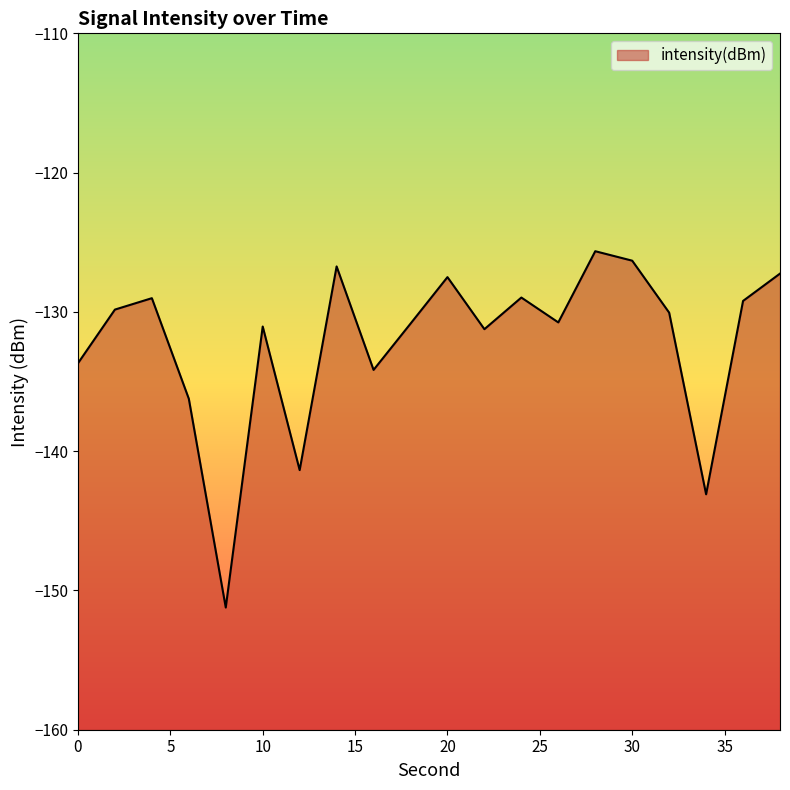

Rank the categories by value from highest to lowest.

28, 30, 14, 38, 20, 24, 4, 36, 2, 32, 26, 18, 10, 22, 0, 16, 6, 12, 34, 8